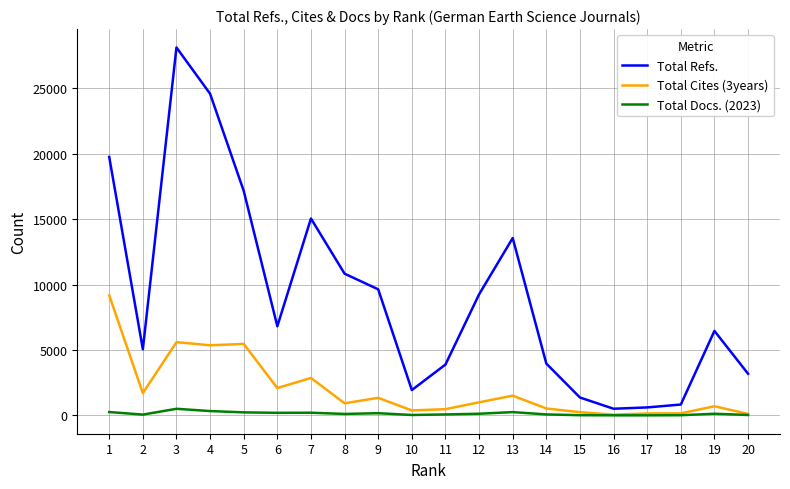

What are all the series names shown in the legend?

Total Refs., Total Cites (3years), Total Docs. (2023)